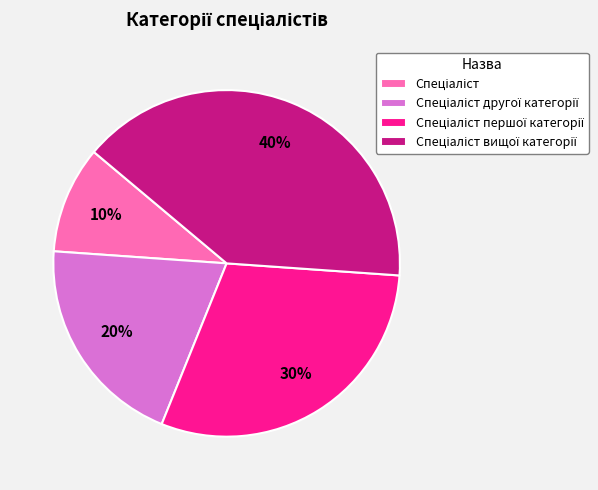

To the nearest percent, what is the difference between the largest and smallest slice percentages?

30%